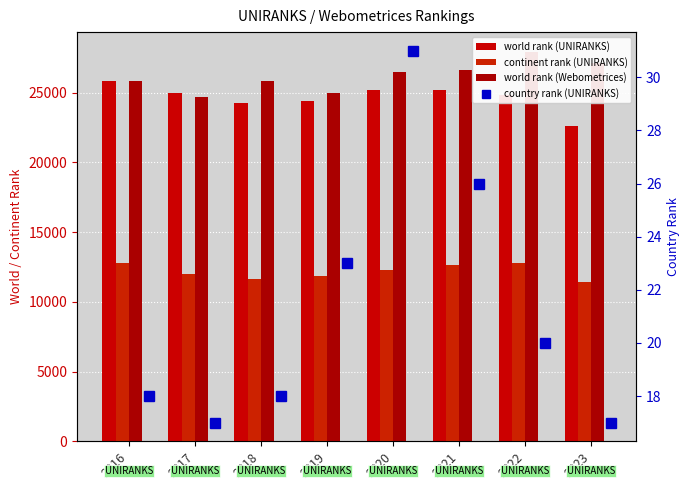

What is the lowest value of the country rank (UNIRANKS) series?

17